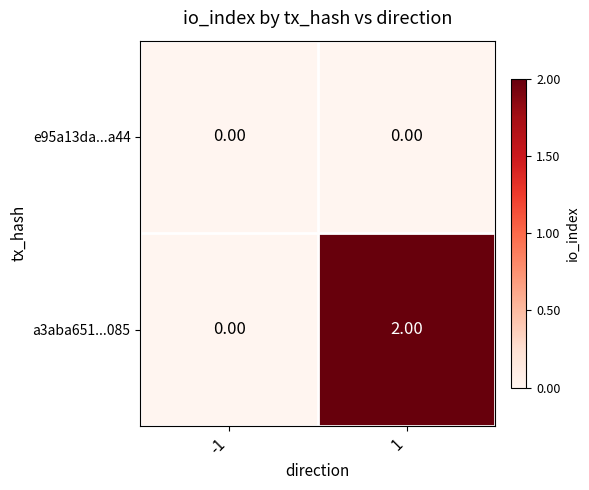

Is the value of a3aba651...085 at 1 greater than the value of e95a13da...a44 at 1?

Yes